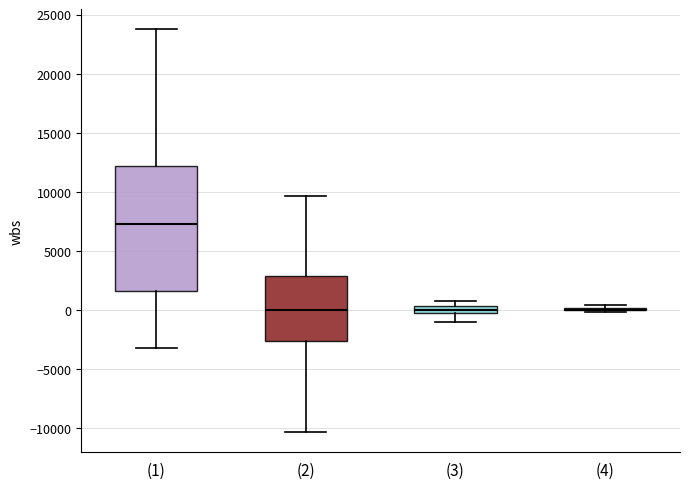

Where does the median line of the box for (3) sit on the y-axis? The values are not printed on the chart, so give them approximately, as read against the axis.

0